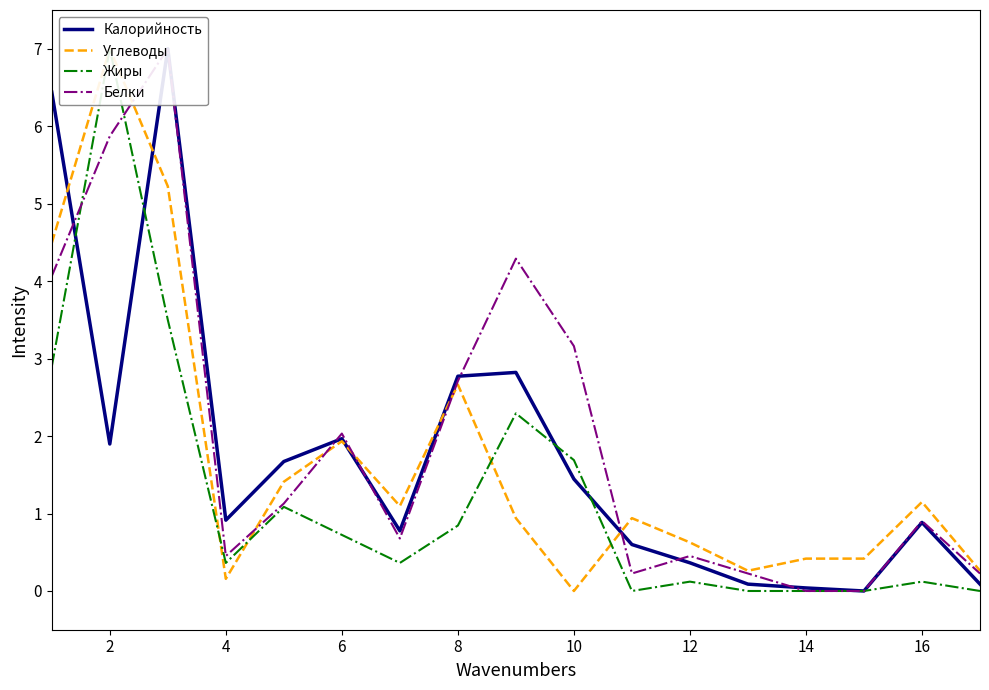

What is the average value of the Жиры series?

1.2